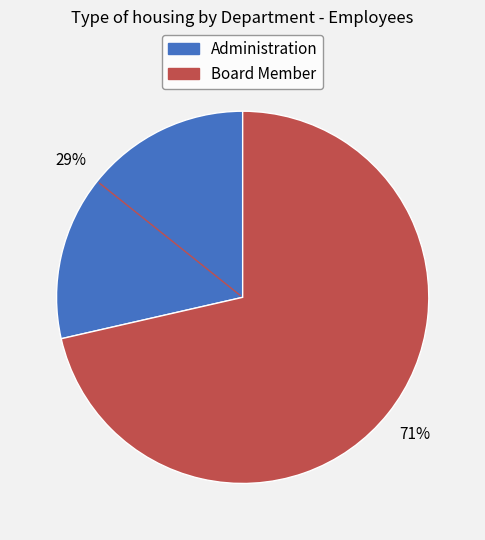

How many segments does this pie chart have?

2